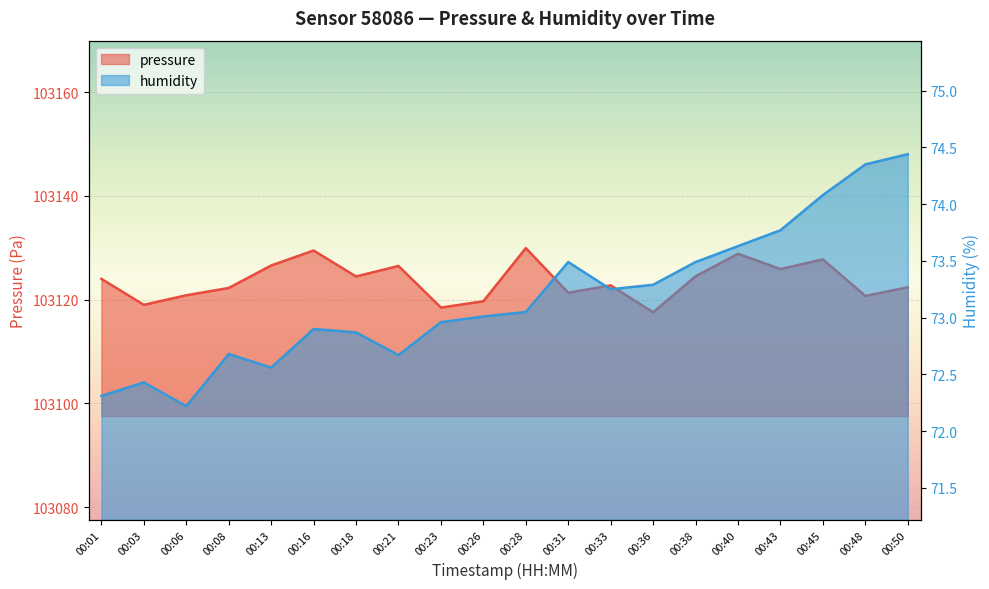

The value of pressure at 00:26 is 26871.3. True or false?

False